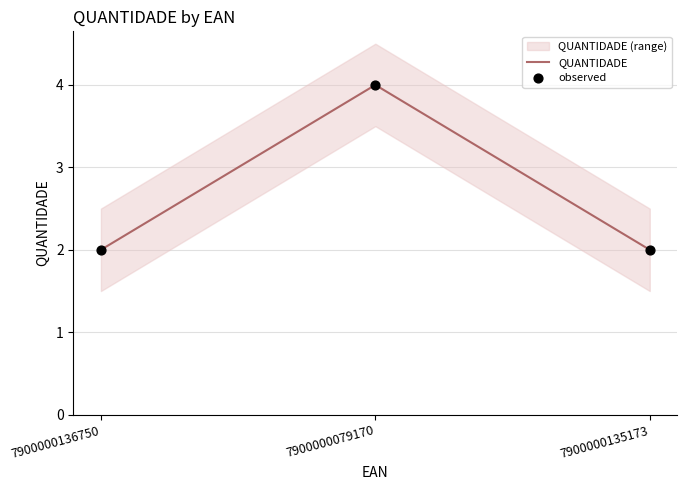

Which series contains the lowest Y value?

QUANTIDADE